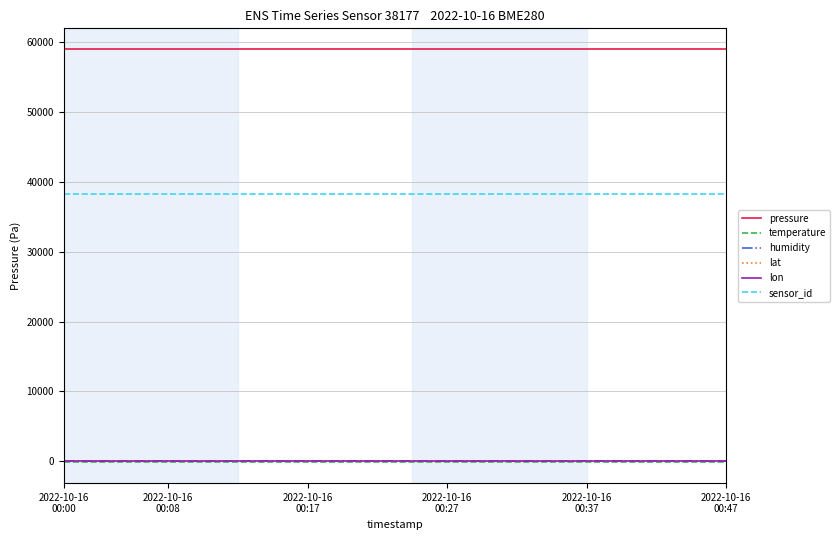

What is the minimum value for pressure?

58949.8